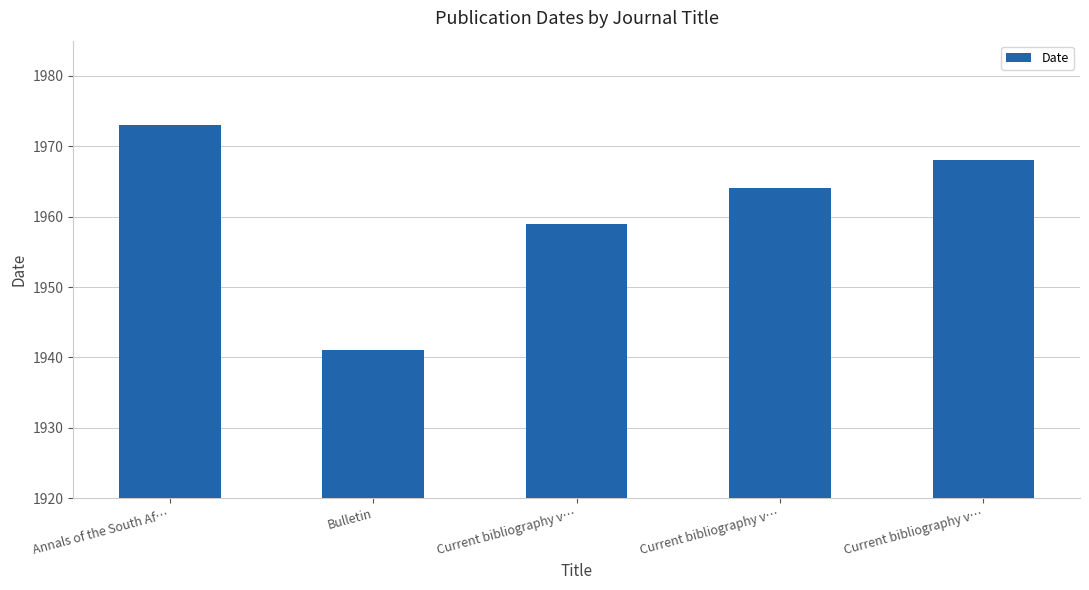

Reading left to right, what are all the values shown in this chart?

1973	1941	1959	1964	1968